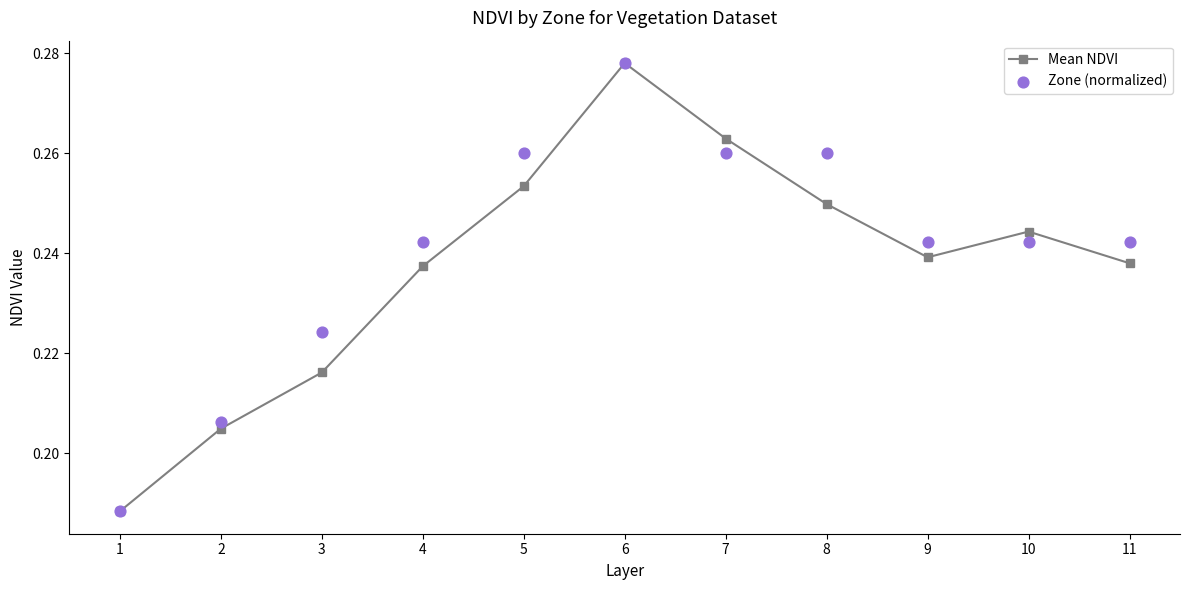

Which series reaches the minimum Y coordinate?

Mean NDVI